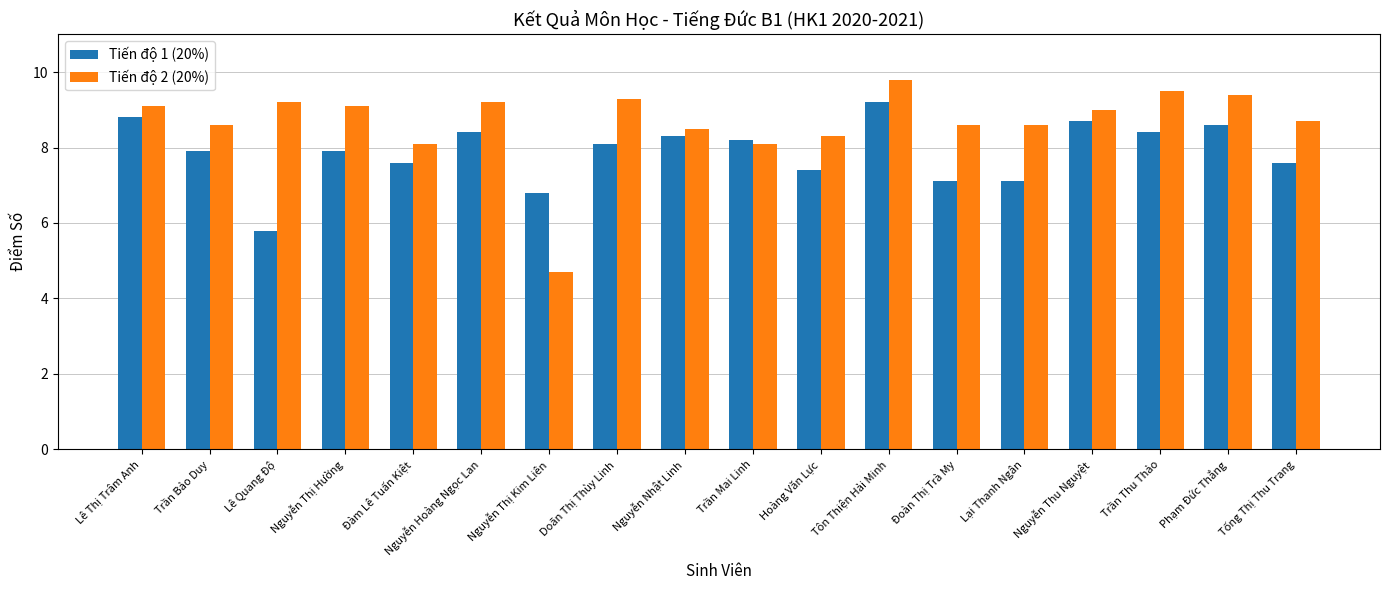

Reading left to right, what are all the values shown in this chart?

Tiến độ 1 (20%): 8.8	7.9	5.8	7.9	7.6	8.4	6.8	8.1	8.3	8.2	7.4	9.2	7.1	7.1	8.7	8.4	8.6	7.6
Tiến độ 2 (20%): 9.1	8.6	9.2	9.1	8.1	9.2	4.7	9.3	8.5	8.1	8.3	9.8	8.6	8.6	9.0	9.5	9.4	8.7